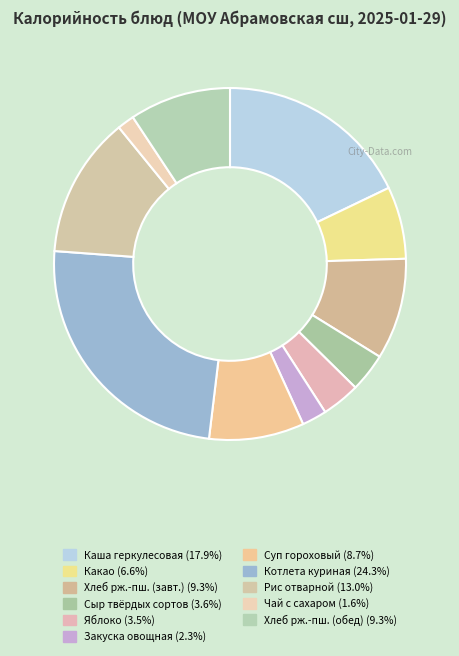

Count the number of slices in the pie.

11